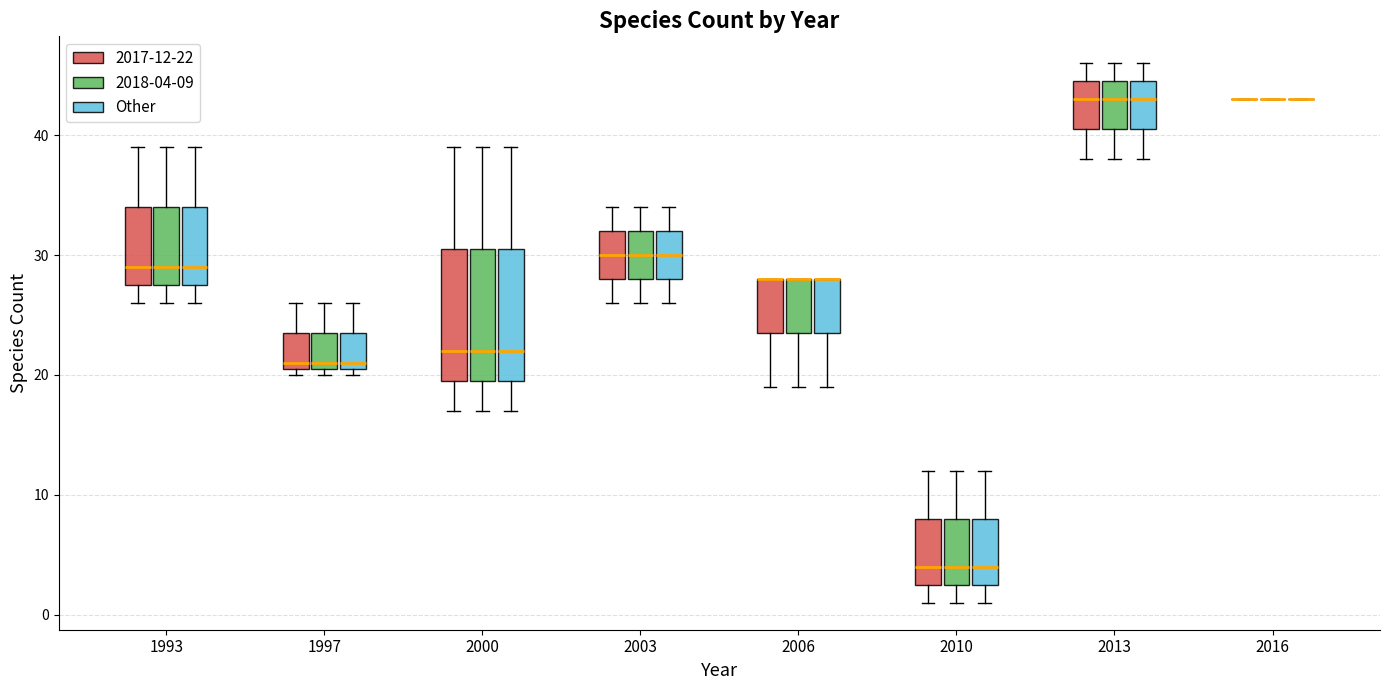

Reading left to right, read every box against the y-axis: the position of its median line, the range the box covers, and the ends of its whiskers. The values are not printed on the chart, so give them approximately, as read against the axis.

1993 (2017-12-22): median 29, box 28 to 34, whiskers 26 to 39
1993 (2018-04-09): median 29, box 28 to 34, whiskers 26 to 39
1993 (Other): median 29, box 28 to 34, whiskers 26 to 39
1997 (2017-12-22): median 21 (just above the box's lower edge), box 21 to 24, whiskers 20 to 26
1997 (2018-04-09): median 21 (just above the box's lower edge), box 21 to 24, whiskers 20 to 26
1997 (Other): median 21 (just above the box's lower edge), box 21 to 24, whiskers 20 to 26
2000 (2017-12-22): median 22, box 20 to 31, whiskers 17 to 39
2000 (2018-04-09): median 22, box 20 to 31, whiskers 17 to 39
2000 (Other): median 22, box 20 to 31, whiskers 17 to 39
2003 (2017-12-22): median 30, box 28 to 32, whiskers 26 to 34
2003 (2018-04-09): median 30, box 28 to 32, whiskers 26 to 34
2003 (Other): median 30, box 28 to 32, whiskers 26 to 34
2006 (2017-12-22): median 28 (drawn on the box's upper edge), box 24 to 28, whiskers 19 to 28
2006 (2018-04-09): median 28 (drawn on the box's upper edge), box 24 to 28, whiskers 19 to 28
2006 (Other): median 28 (drawn on the box's upper edge), box 24 to 28, whiskers 19 to 28
2010 (2017-12-22): median 4, box 3 to 8, whiskers 1 to 12
2010 (2018-04-09): median 4, box 3 to 8, whiskers 1 to 12
2010 (Other): median 4, box 3 to 8, whiskers 1 to 12
2013 (2017-12-22): median 43, box 41 to 45, whiskers 38 to 46
2013 (2018-04-09): median 43, box 41 to 45, whiskers 38 to 46
2013 (Other): median 43, box 41 to 45, whiskers 38 to 46
2016 (2017-12-22): box collapsed to a line at 43, whiskers 43 to 43
2016 (2018-04-09): box collapsed to a line at 43, whiskers 43 to 43
2016 (Other): box collapsed to a line at 43, whiskers 43 to 43